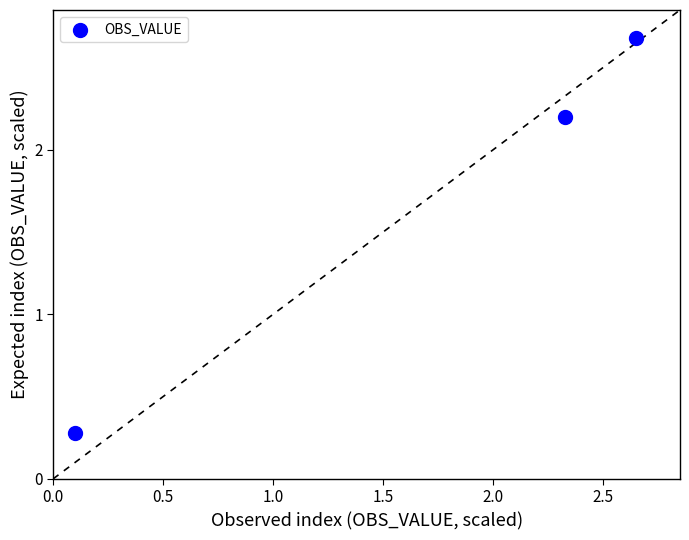

What is the range of Y values (max minus min)?

2.4